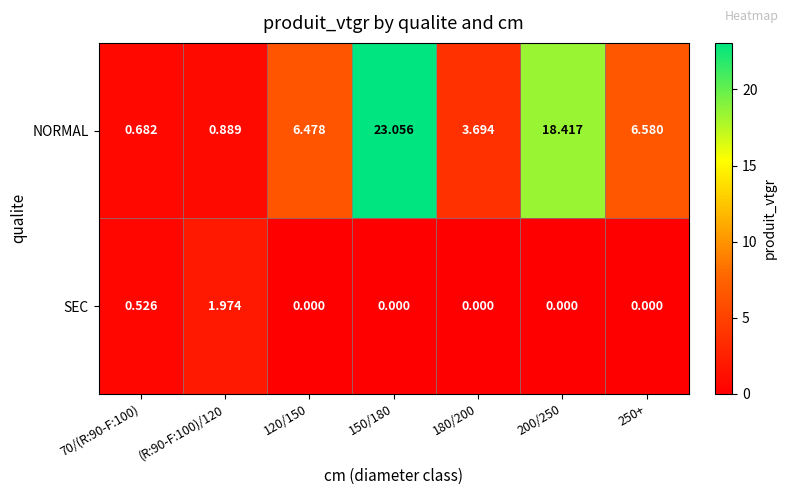

Rank the series by their maximum value, from lowest to highest.

SEC, NORMAL